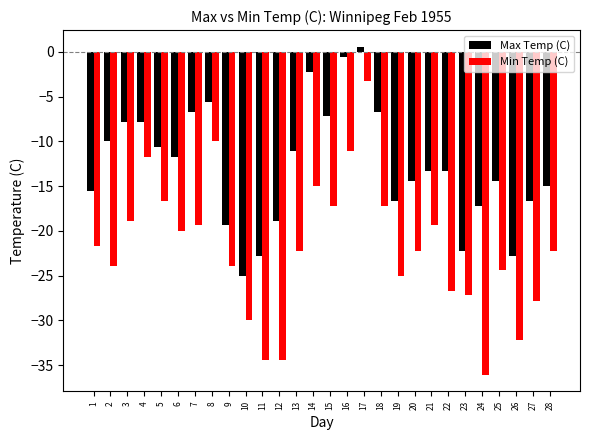

What is the total value across all series at 3?

-26.7